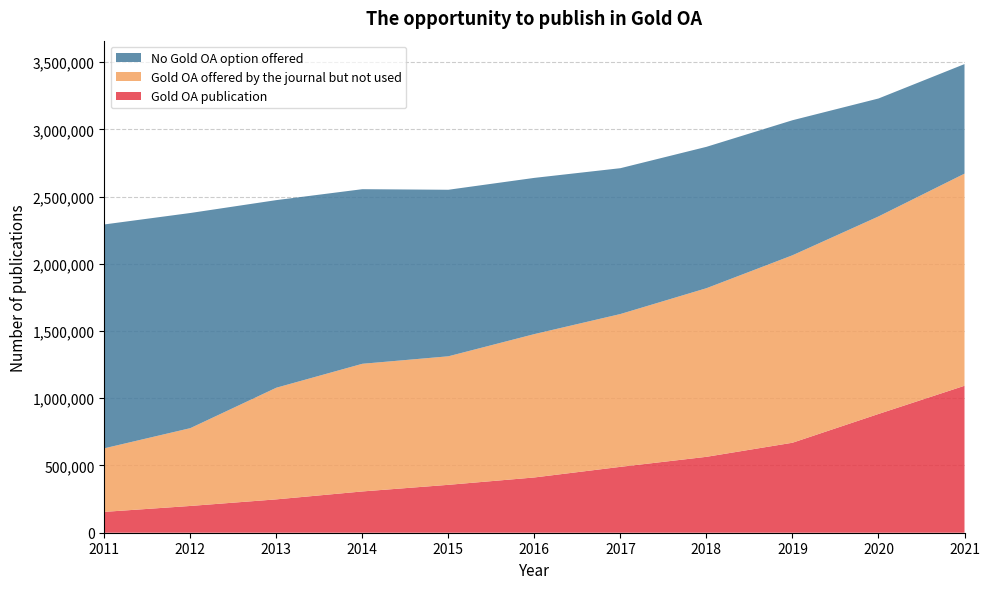

Reading right to left, list all the values displayed in this chart.

Gold OA publication: 1092825	883097	669147	564403	489882	411041	356158	306957	248080	199019	155005
Gold OA offered by the journal but not used: 1577524	1468857	1394082	1253930	1136459	1066101	955872	949335	830234	578617	472649
No Gold OA option offered: 814575	877148	1004184	1051309	1084513	1161677	1238415	1298400	1395062	1599962	1664825